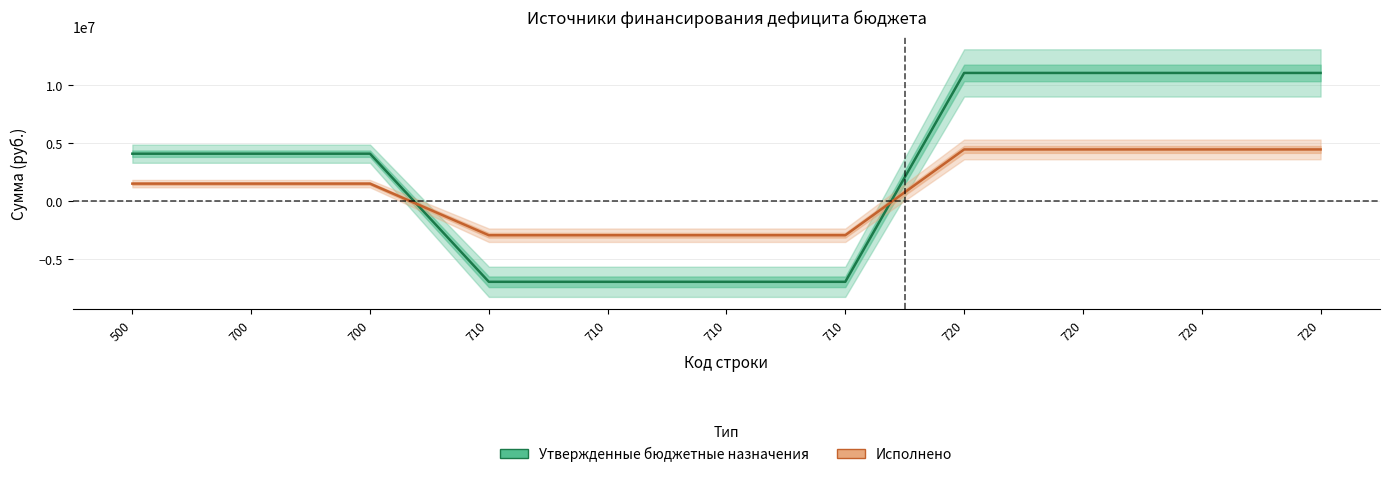

True or false: Исполнено has a value of 2604807.3 at 720.

False